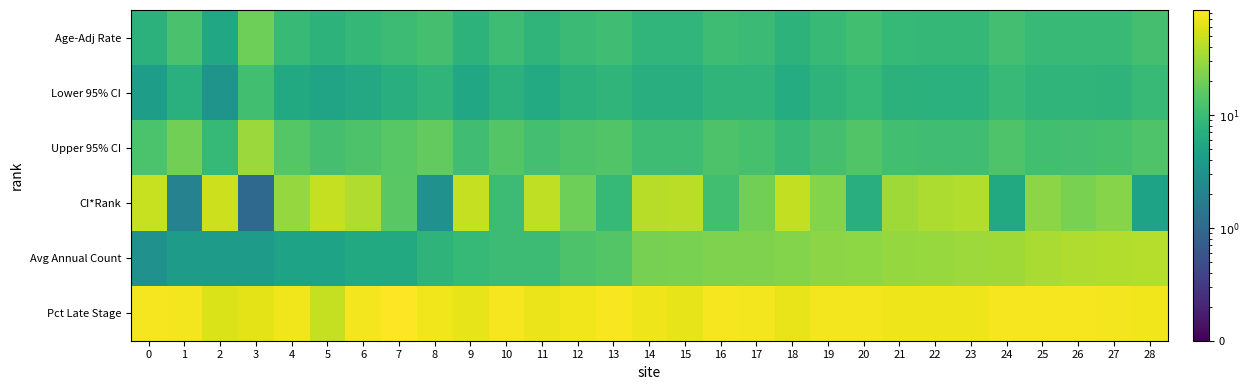

Which series has the largest total across all categories?

Pct Late Stage